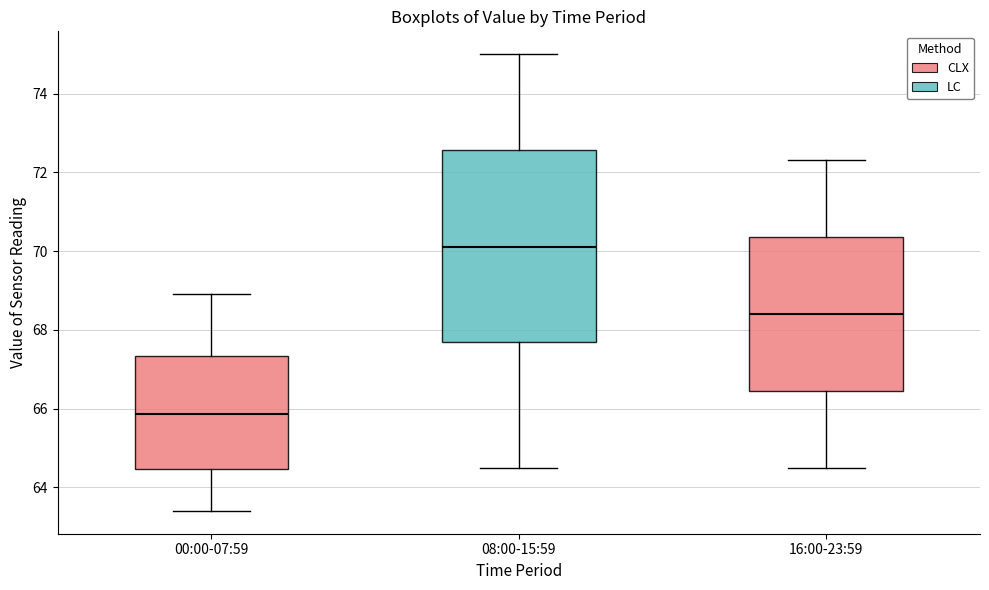

Reading left to right, read every box against the y-axis: the position of its median line, the range the box covers, and the ends of its whiskers. The values are not printed on the chart, so give them approximately, as read against the axis.

00:00-07:59: median 65.8, box 64.4 to 67.4, whiskers 63.4 to 69.0
08:00-15:59: median 70.2, box 67.8 to 72.6, whiskers 64.6 to 75.0
16:00-23:59: median 68.4, box 66.4 to 70.4, whiskers 64.6 to 72.4